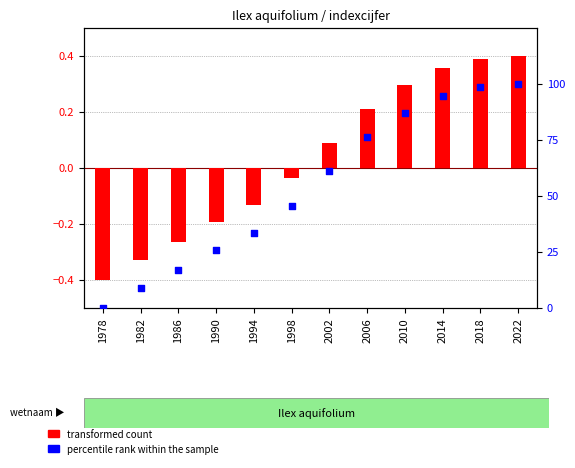

What are all the series names shown in the legend?

transformed count, percentile rank within the sample